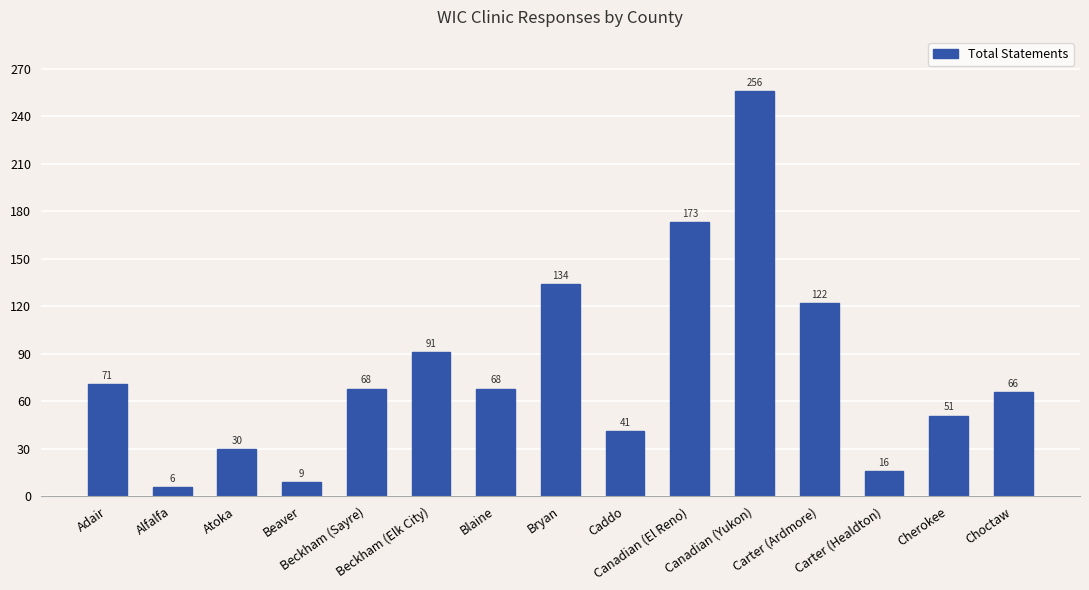

What position from the left is Bryan?

8